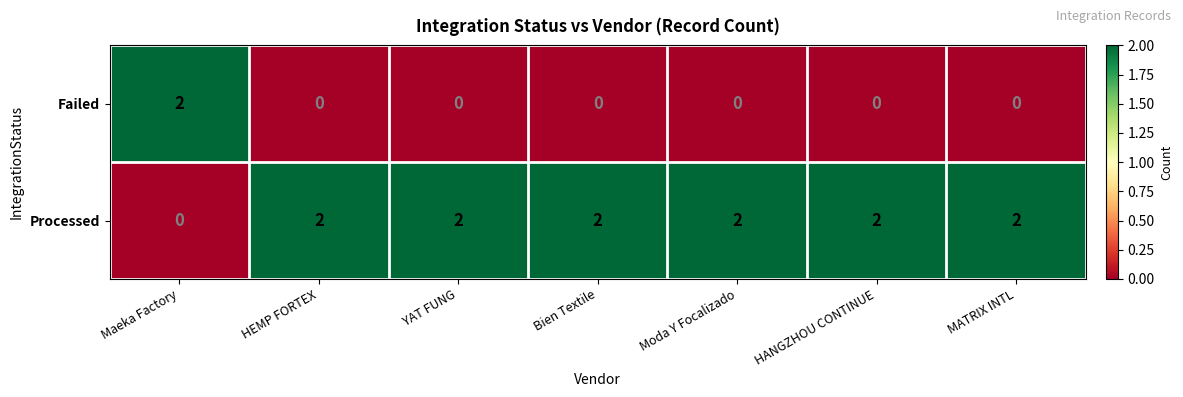

Rank the series at Maeka Factory from lowest to highest value.

Processed, Failed